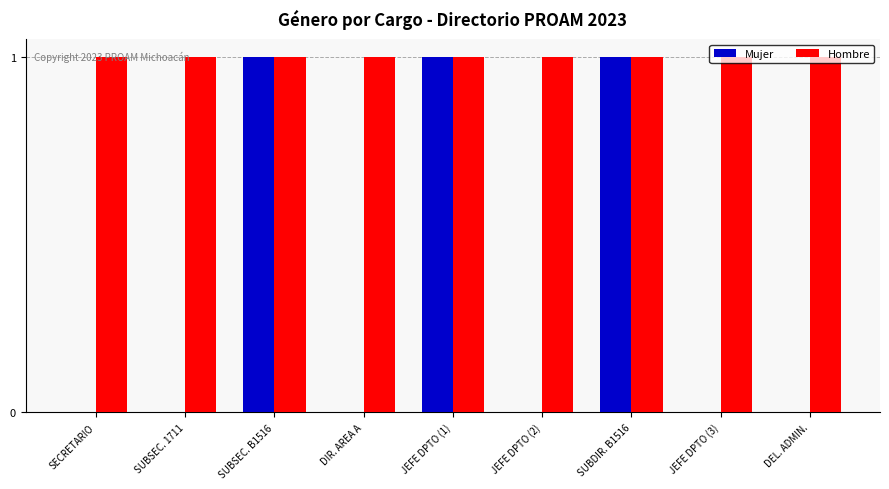

What is the sum of all Mujer values?

3